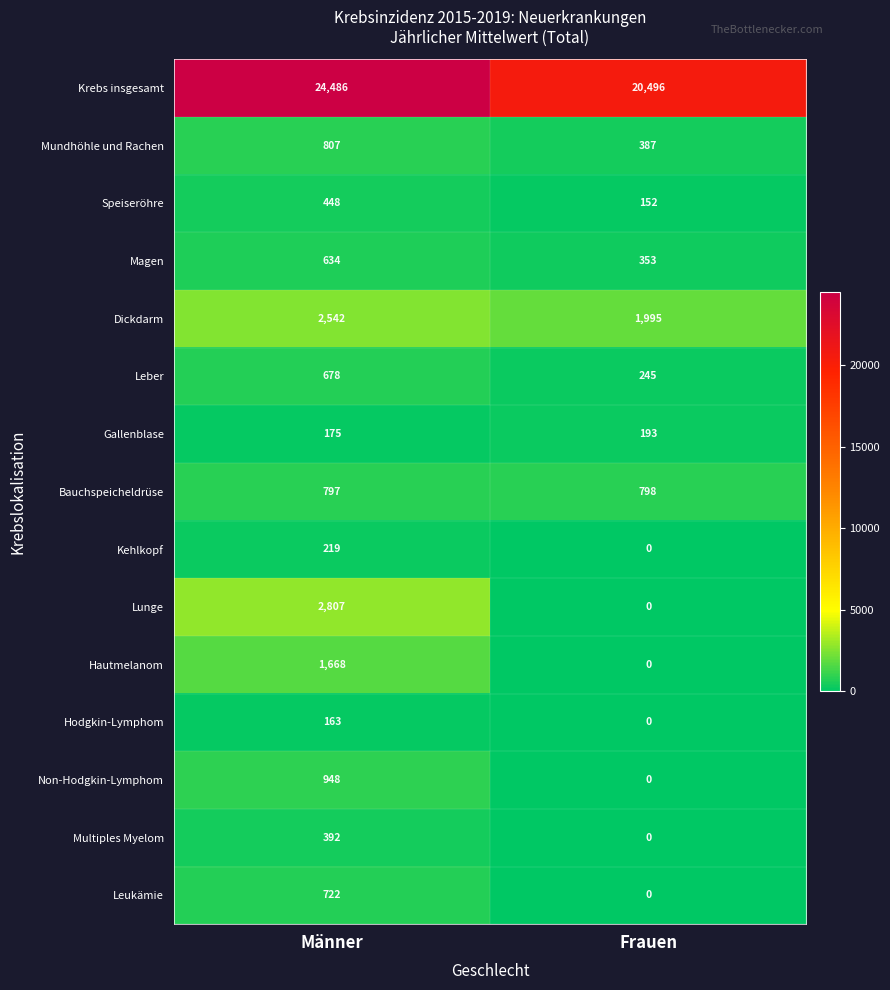

Rank the series by their maximum value, from highest to lowest.

Krebs insgesamt, Lunge, Dickdarm, Hautmelanom, Non-Hodgkin-Lymphom, Mundhöhle und Rachen, Bauchspeicheldrüse, Leukämie, Leber, Magen, Speiseröhre, Multiples Myelom, Kehlkopf, Gallenblase, Hodgkin-Lymphom